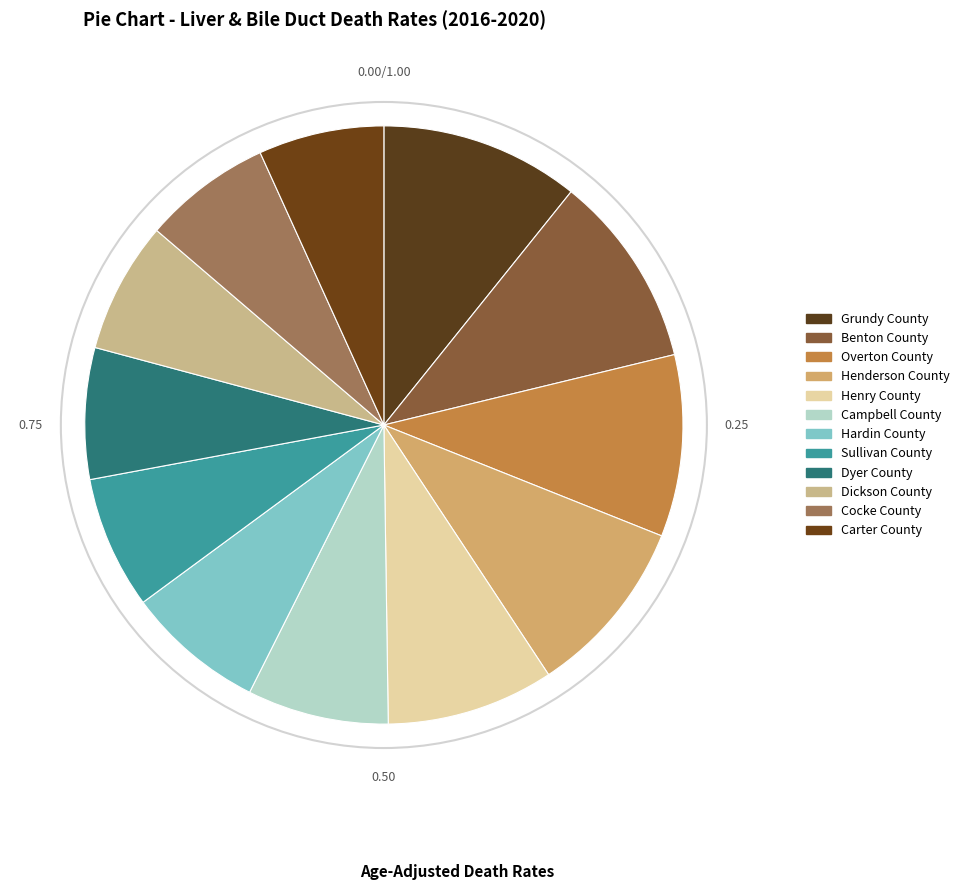

Is there any slice that represents more than half of the pie?

No